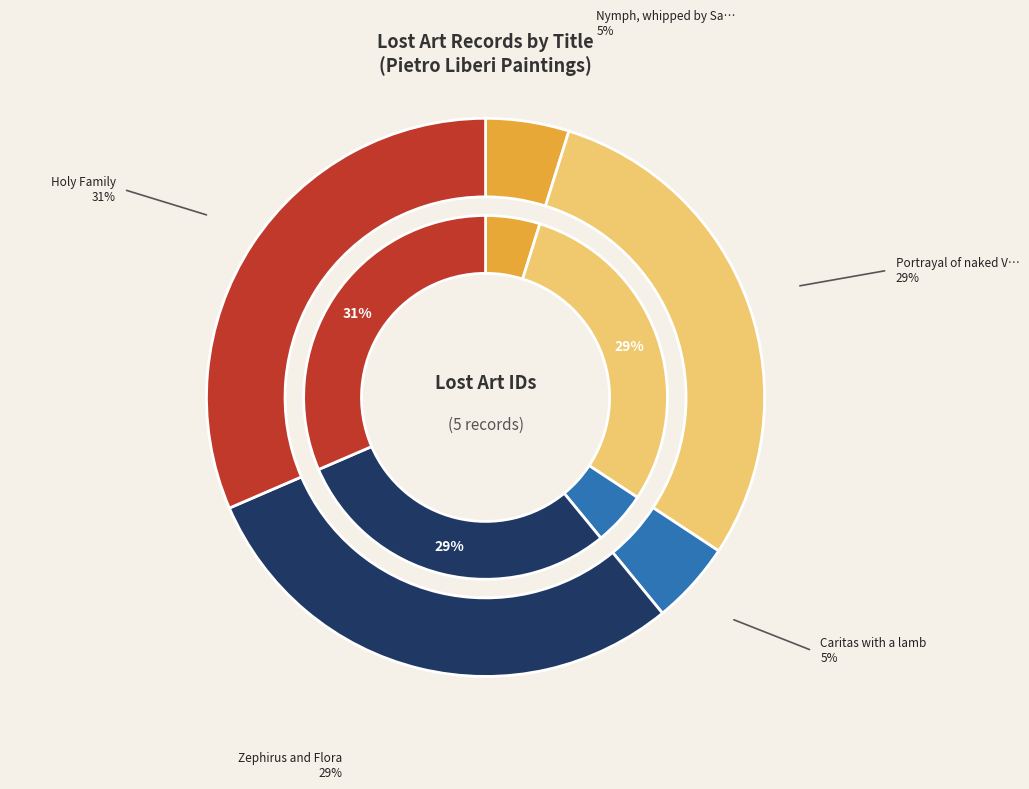

Rank the categories by value from lowest to highest.

Caritas with a lamb, Nymph, whipped by Satyr, Zephirus and Flora, Portrayal of naked Venus, Holy Family